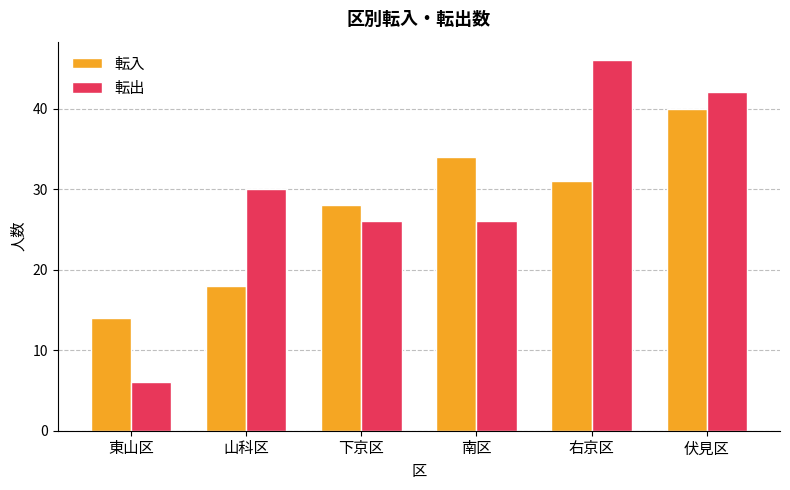

Where is 転入 nearest to the value 27?

下京区